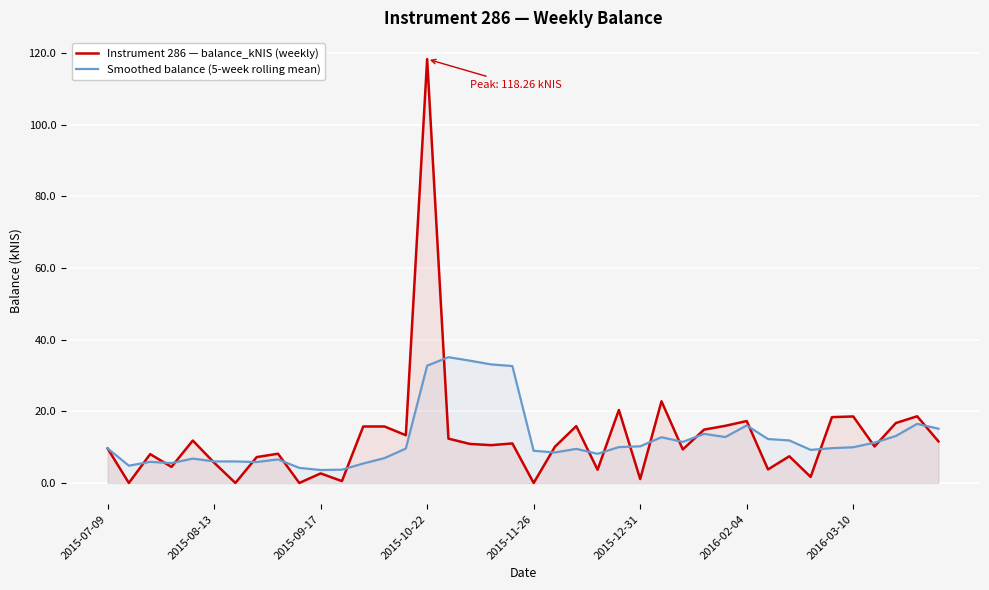

The value of Instrument 286 — balance_kNIS (weekly) at 2015-10-22 is 118.3. True or false?

True